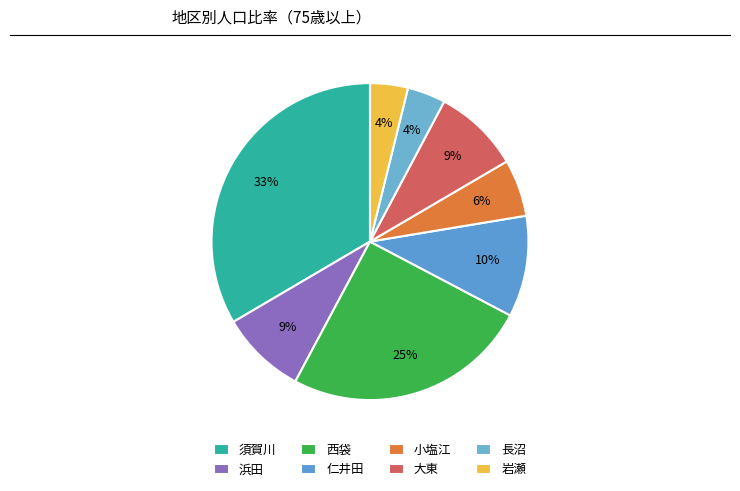

Does 須賀川 represent more than half of the total?

No